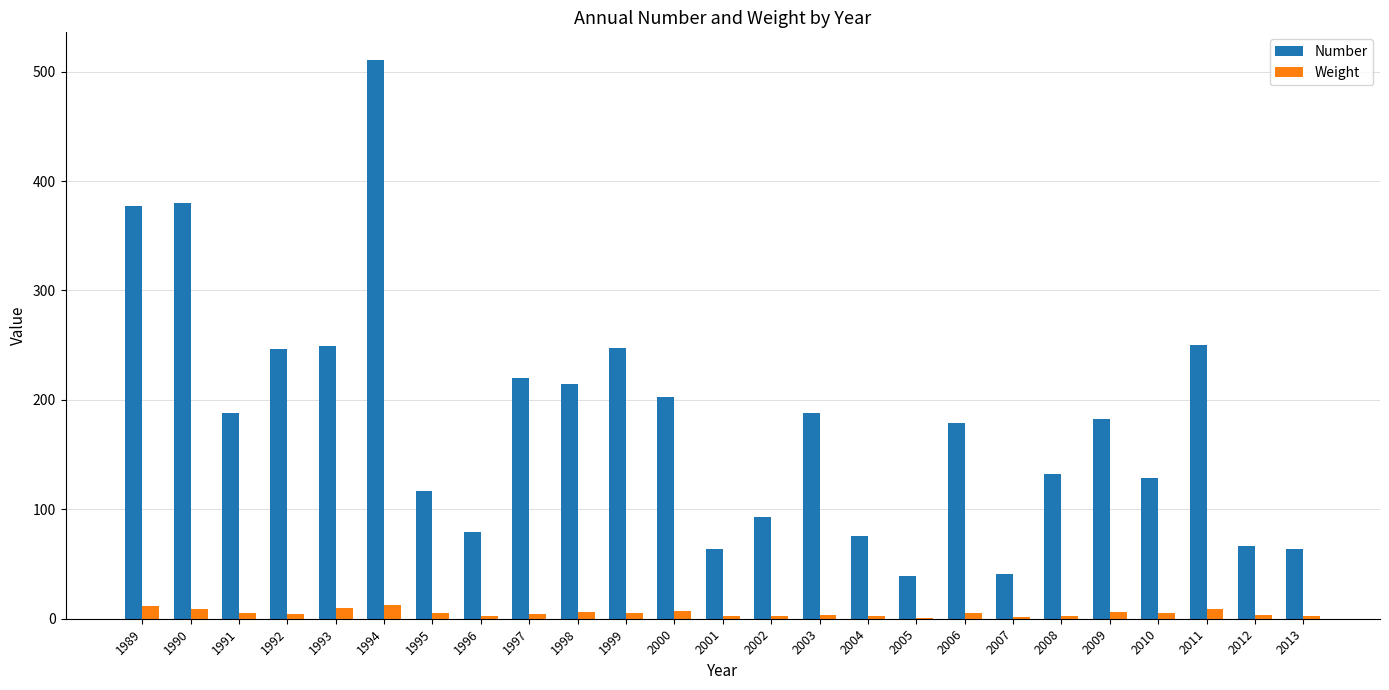

How many data points does each series have?

25